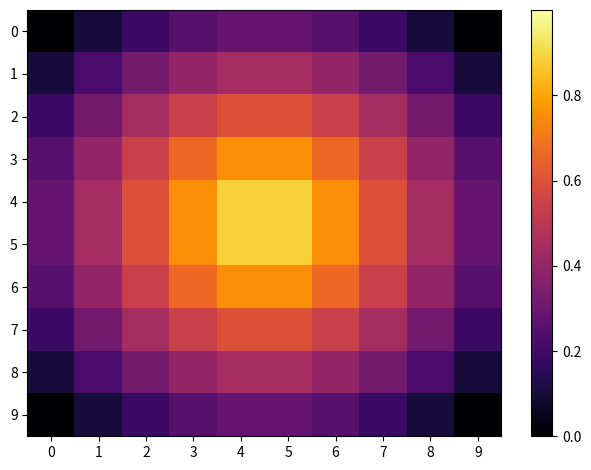

At 5, list the series in order from smallest to largest.

0, 9, 1, 8, 2, 7, 3, 6, 4, 5